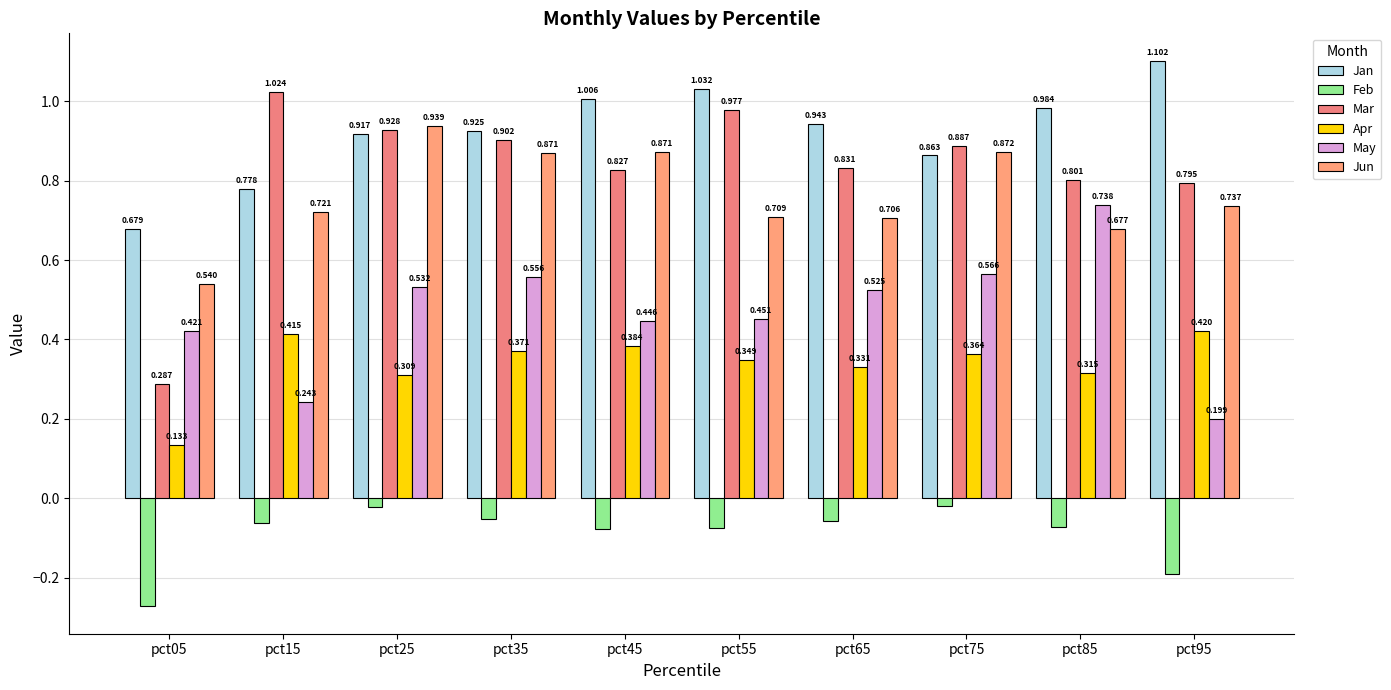

Does the chart contain stacked bars?

No